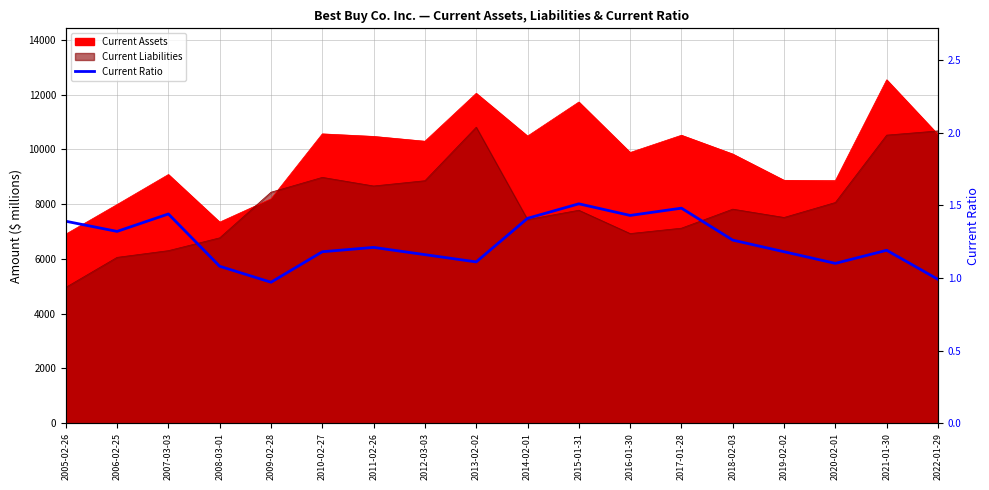

How many lines are shown in the chart?

1